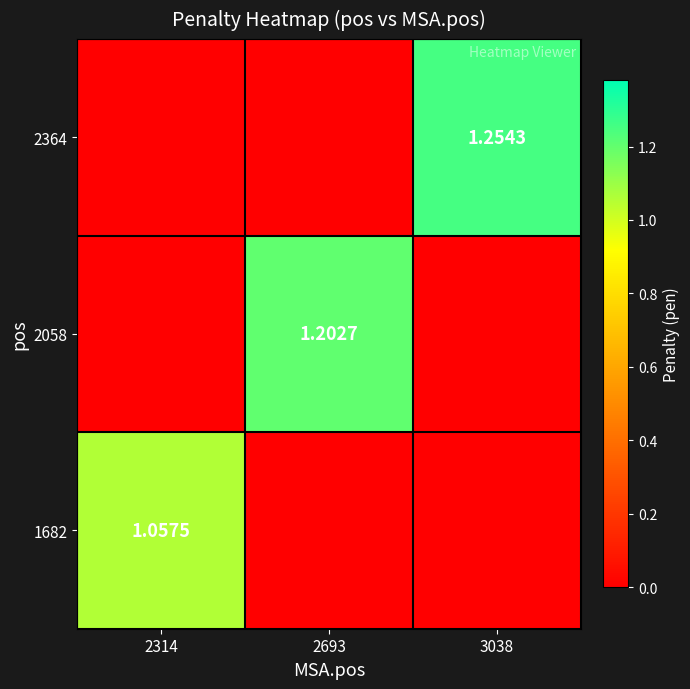

What is the sum of all 1682 values?

1.1